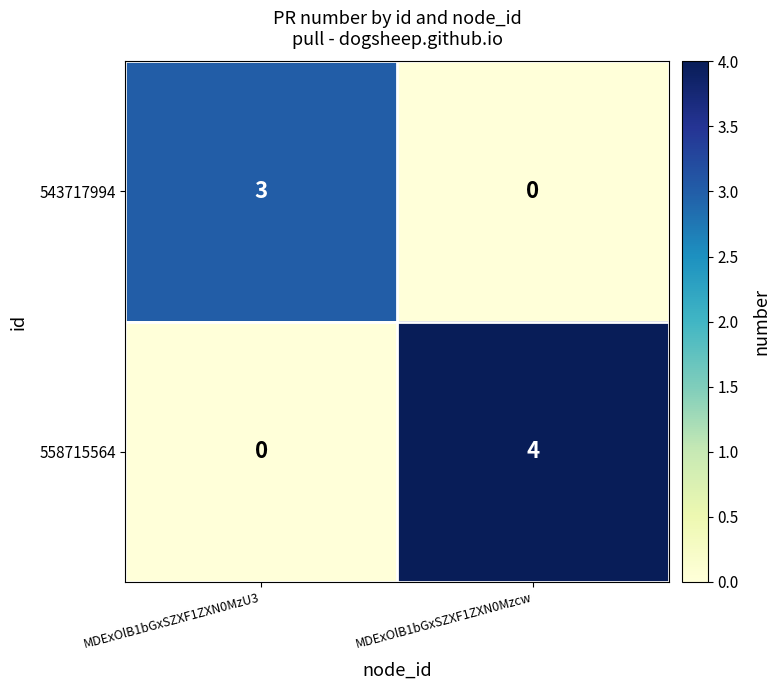

Count the number of categories in the chart.

2